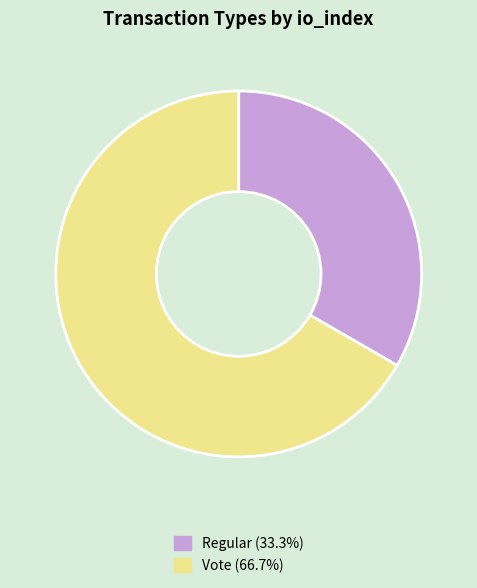

What is the smallest slice in the pie chart?

Regular